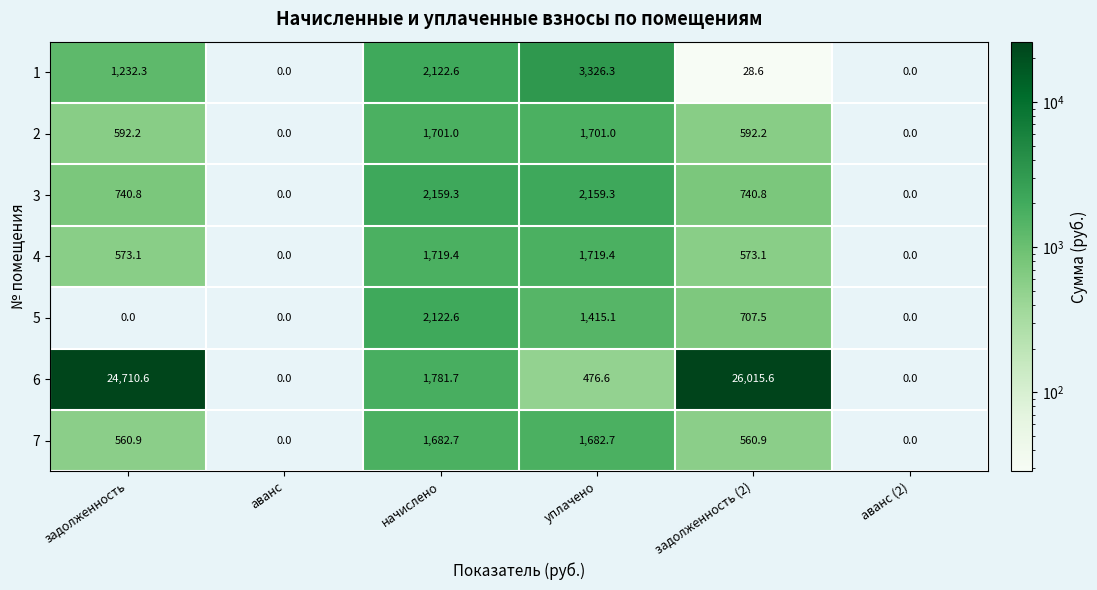

Which series has the widest spread of values?

6